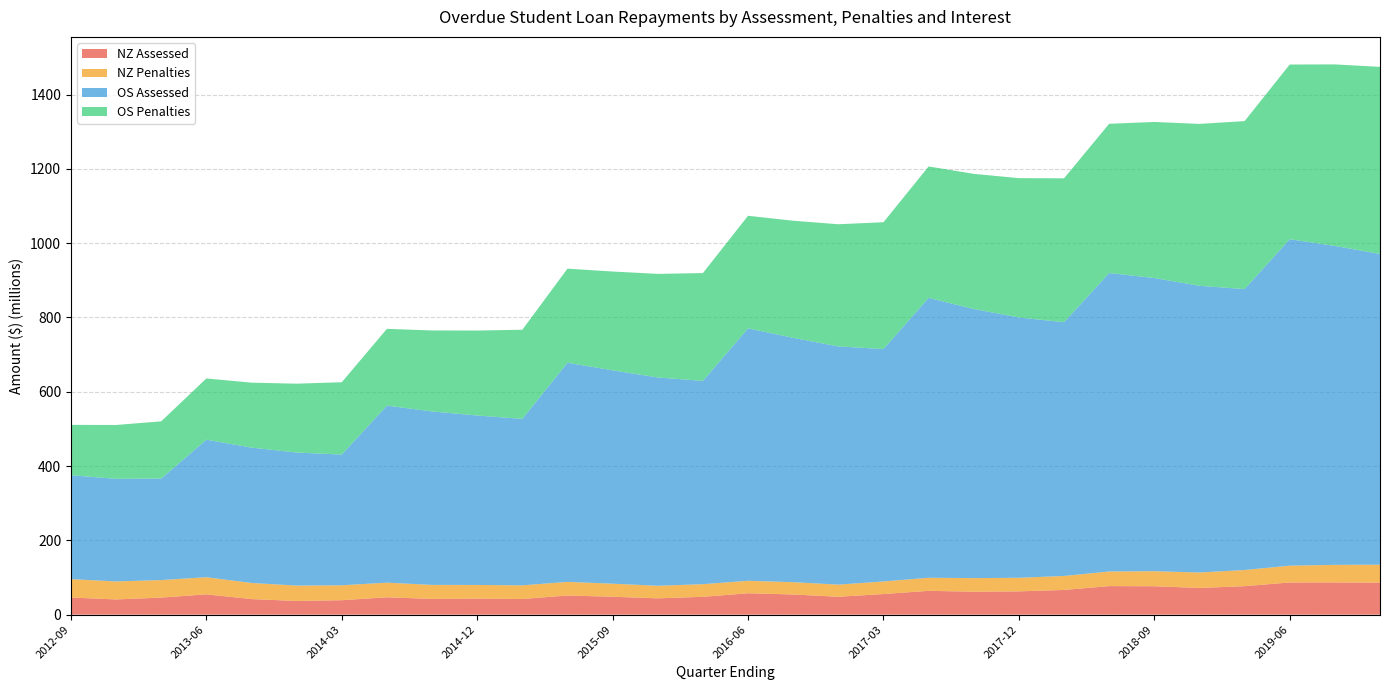

Reading right to left, list all the values displayed in this chart.

NZ Assessed: 2019-12=86251365.7	2019-09=86731418.3	2019-06=86687038.8	2019-03=76737813.8	2018-12=71878894.2	2018-09=76539267.7	2018-06=76888550.6	2018-03=66577783.5	2017-12=62715459.3	2017-09=61834559.6	2017-06=64155259.7	2017-03=55527769.2	2016-12=48196385.4	2016-09=54312418.8	2016-06=57614208.9	2016-03=48028620.7	2015-12=43936372.8	2015-09=48287851.8	2015-06=51561269.0	2015-03=42163857.1	2014-12=43201375.8	2014-09=42435149.6	2014-06=46715349.5	2014-03=38921999.2	2013-12=36878081.4	2013-09=41961192.1	2013-06=54651715.7	2013-03=45920486.8	2012-12=40977256.8	2012-09=46163003.4
NZ Penalties: 2019-12=48186071.6	2019-09=47320065.9	2019-06=45195286.4	2019-03=43445672.4	2018-12=41595042.8	2018-09=40391965.4	2018-06=39322239.7	2018-03=37558076.9	2017-12=36561229.1	2017-09=36548812.3	2017-06=35144714.9	2017-03=33858142.2	2016-12=32654420.3	2016-09=33094411.6	2016-06=33568409.9	2016-03=33979769.0	2015-12=33809135.0	2015-09=35045326.6	2015-06=36705408.2	2015-03=36759132.8	2014-12=36778318.3	2014-09=37635783.3	2014-06=39434382.9	2014-03=40159366.4	2013-12=41371550.0	2013-09=43344894.4	2013-06=46133508.1	2013-03=47221963.1	2012-12=48433734.6	2012-09=49554866.4
OS Assessed: 2019-12=836691283.2	2019-09=858650689.0	2019-06=878871344.1	2019-03=756255372.1	2018-12=771903078.4	2018-09=789375587.9	2018-06=803527538.4	2018-03=683140694.0	2017-12=700893781.3	2017-09=724554733.8	2017-06=753549064.0	2017-03=625598992.1	2016-12=641394305.0	2016-09=657865460.7	2016-06=679654340.6	2016-03=547353172.6	2015-12=560808969.1	2015-09=574440305.5	2015-06=589940279.5	2015-03=448221573.4	2014-12=456144073.7	2014-09=467069000.6	2014-06=476678253.4	2014-03=351941949.0	2013-12=358194682.5	2013-09=364442280.0	2013-06=370292577.4	2013-03=273340326.7	2012-12=276370860.4	2012-09=279610464.0
OS Penalties: 2019-12=503534583.3	2019-09=488638863.4	2019-06=470279437.0	2019-03=452229502.0	2018-12=435767731.8	2018-09=420089565.7	2018-06=401717046.1	2018-03=387376033.5	2017-12=374909713.9	2017-09=363771135.5	2017-06=353749155.3	2017-03=341458395.2	2016-12=328794573.6	2016-09=315217032.5	2016-06=302978826.5	2016-03=290214922.5	2015-12=278843318.5	2015-09=265979161.4	2015-06=253266451.5	2015-03=239854295.5	2014-12=228722329.7	2014-09=217951352.7	2014-06=206586635.3	2014-03=194686157.2	2013-12=185367784.6	2013-09=174841611.2	2013-06=164791964.2	2013-03=153966666.8	2012-12=144826447.5	2012-09=135621151.2